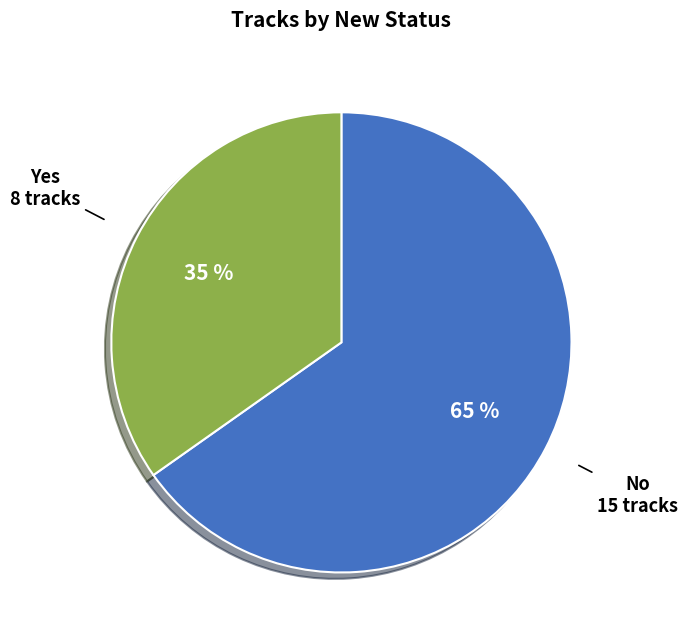

To the nearest percent, what is the average slice percentage?

50%